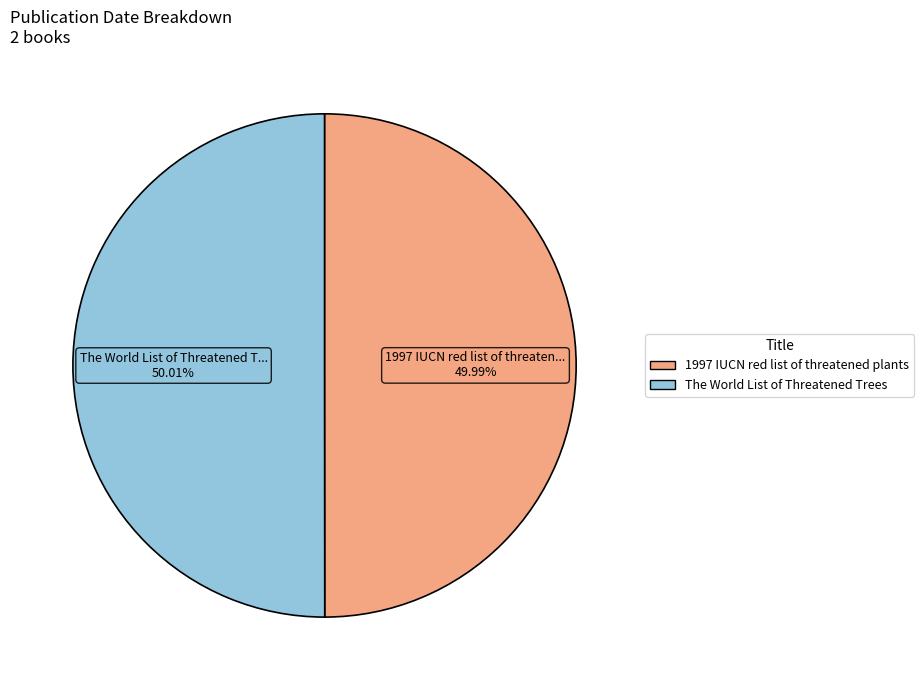

To the nearest percent, what portion does 1997 IUCN red list of threatened plants represent?

50%